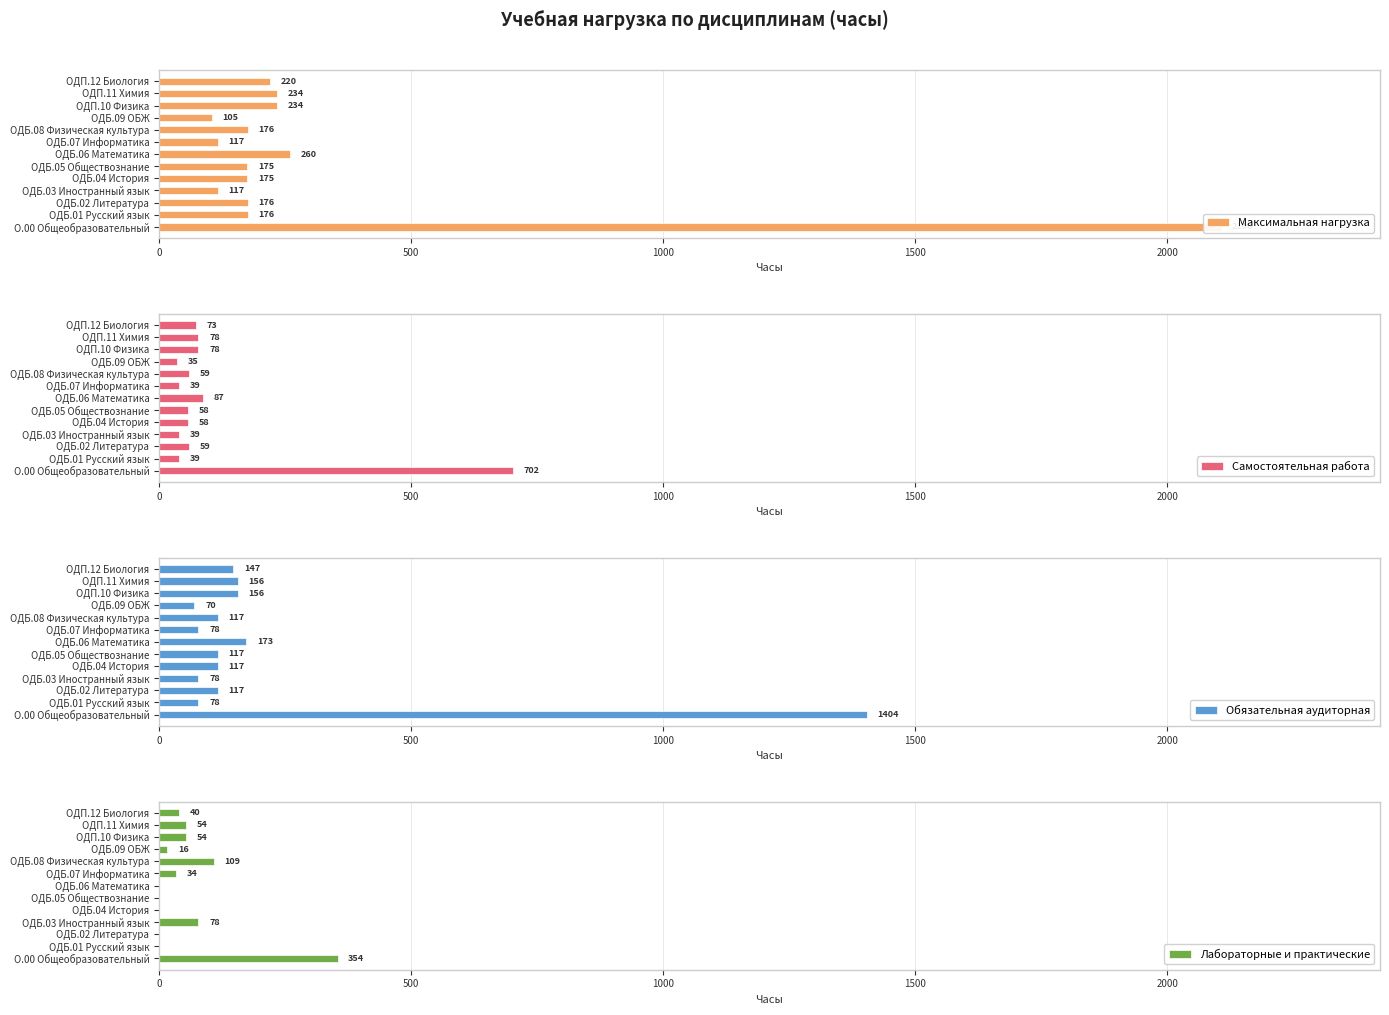

What are all the series names shown in the legend?

Максимальная нагрузка, Самостоятельная работа, Обязательная аудиторная, Лабораторные и практические